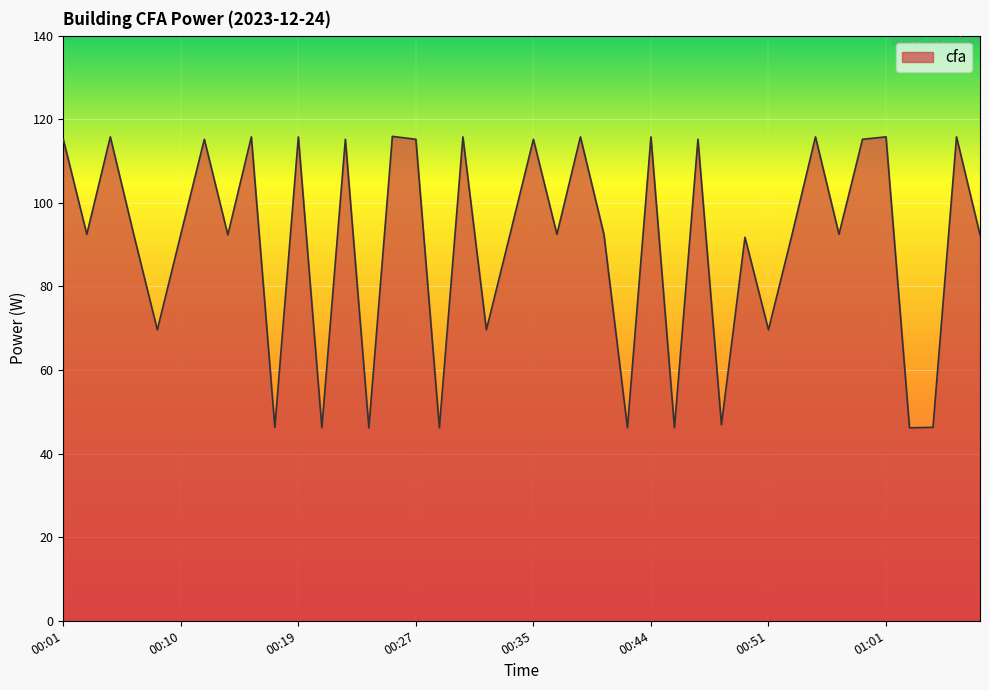

What is the minimum value shown in the chart?

46.2